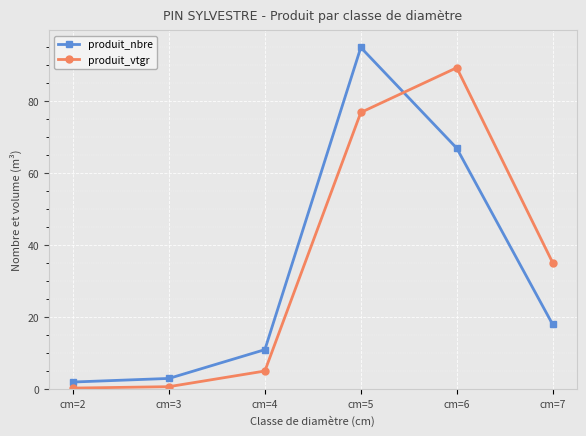

Where does the produit_nbre series first go above 18?

cm=5